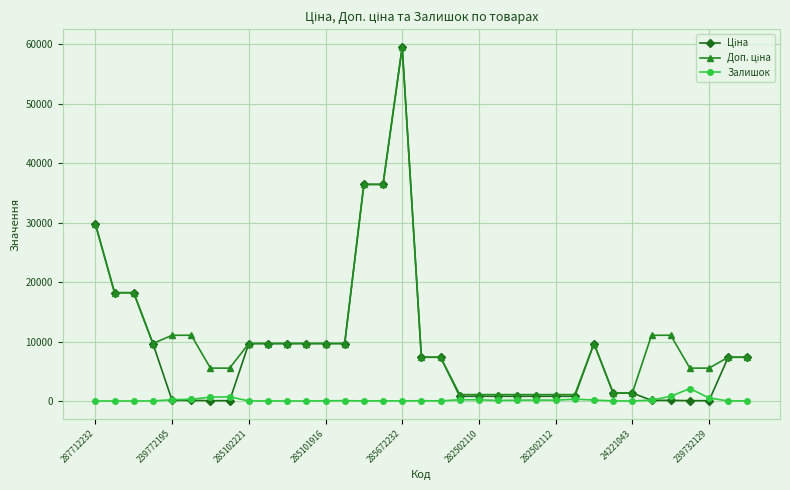

What is the maximum value shown in the chart?

59523.0